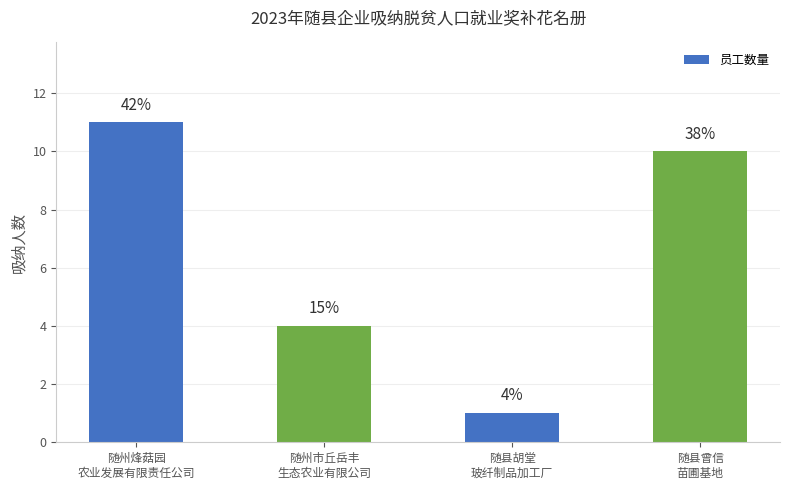

How many bars are there in total?

4